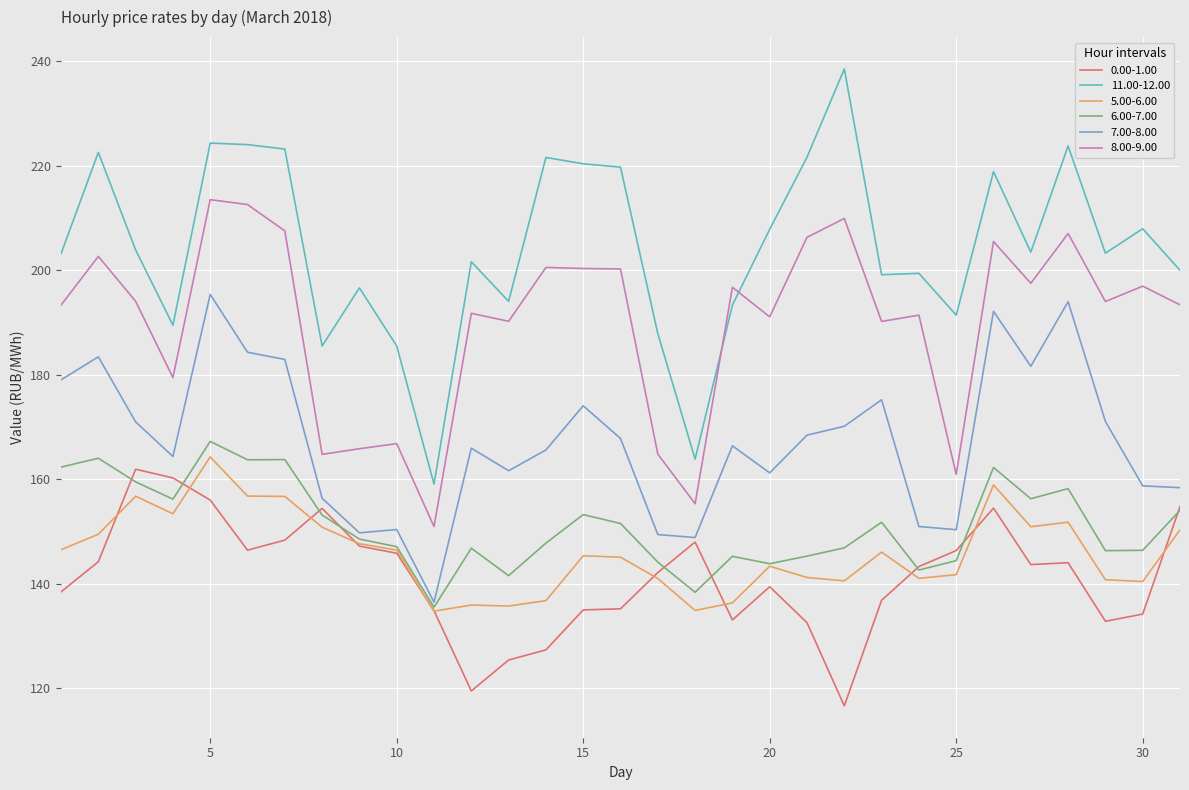

What is the lowest value of the 0.00-1.00 series?

116.6